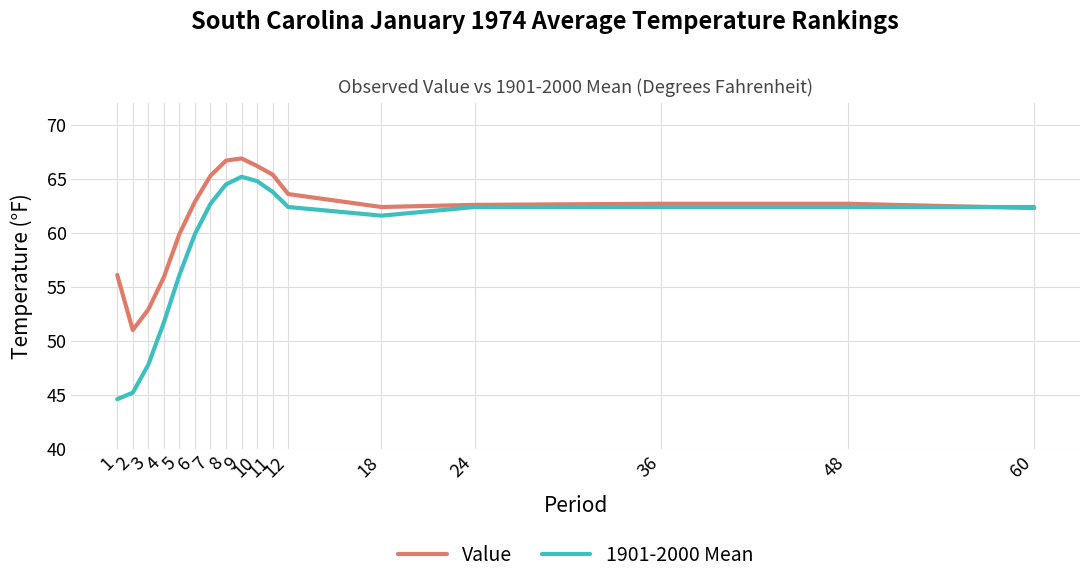

Rank the series at 4 from highest to lowest value.

Value, 1901-2000 Mean